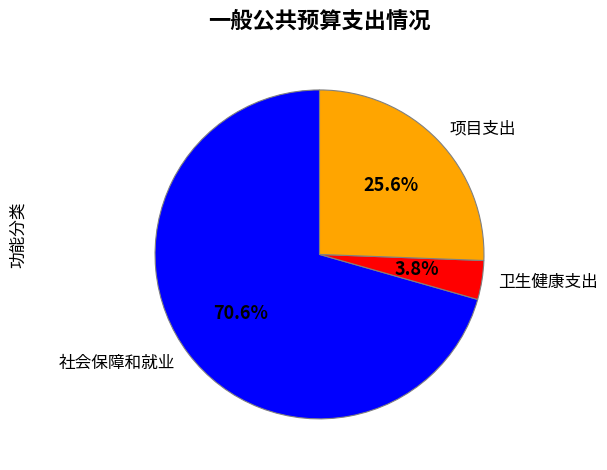

Does 项目支出 represent more than half of the total?

No